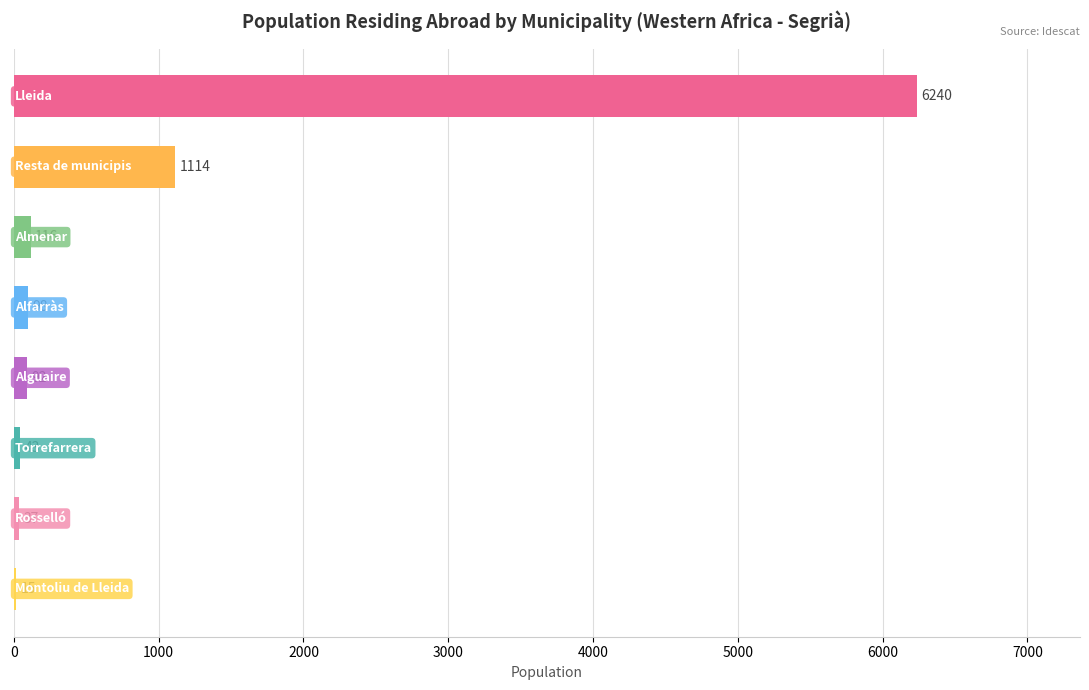

What is the average value?

969